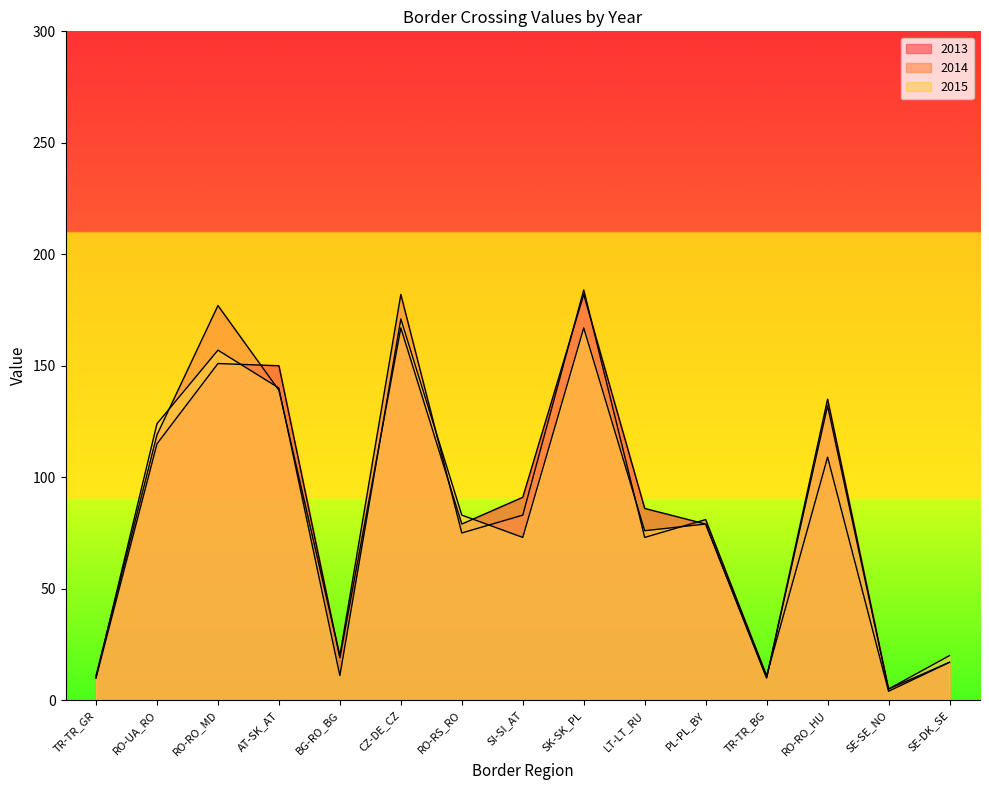

Does the chart display data point markers on the line(s)?

No